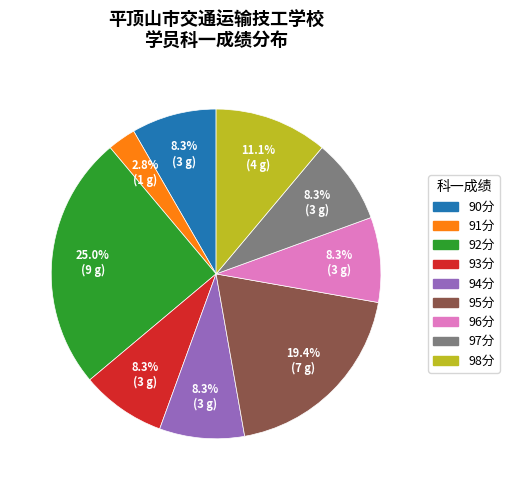

Between 92分 and 91分, which is larger?

92分